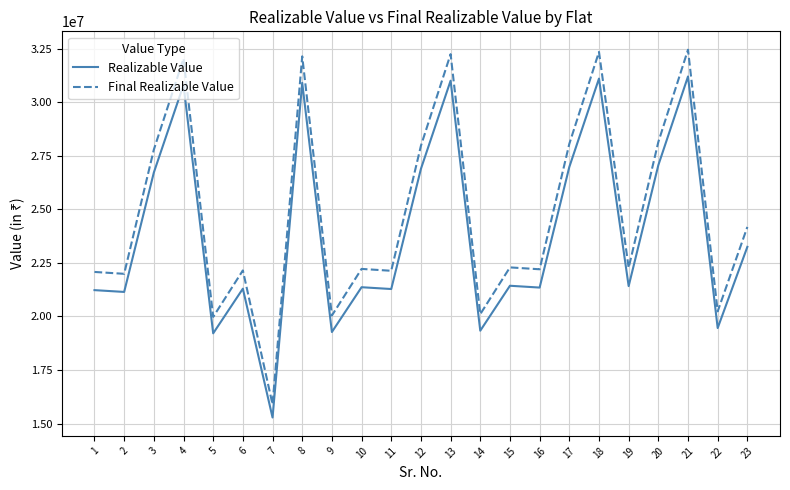

How many series are shown in this chart?

2